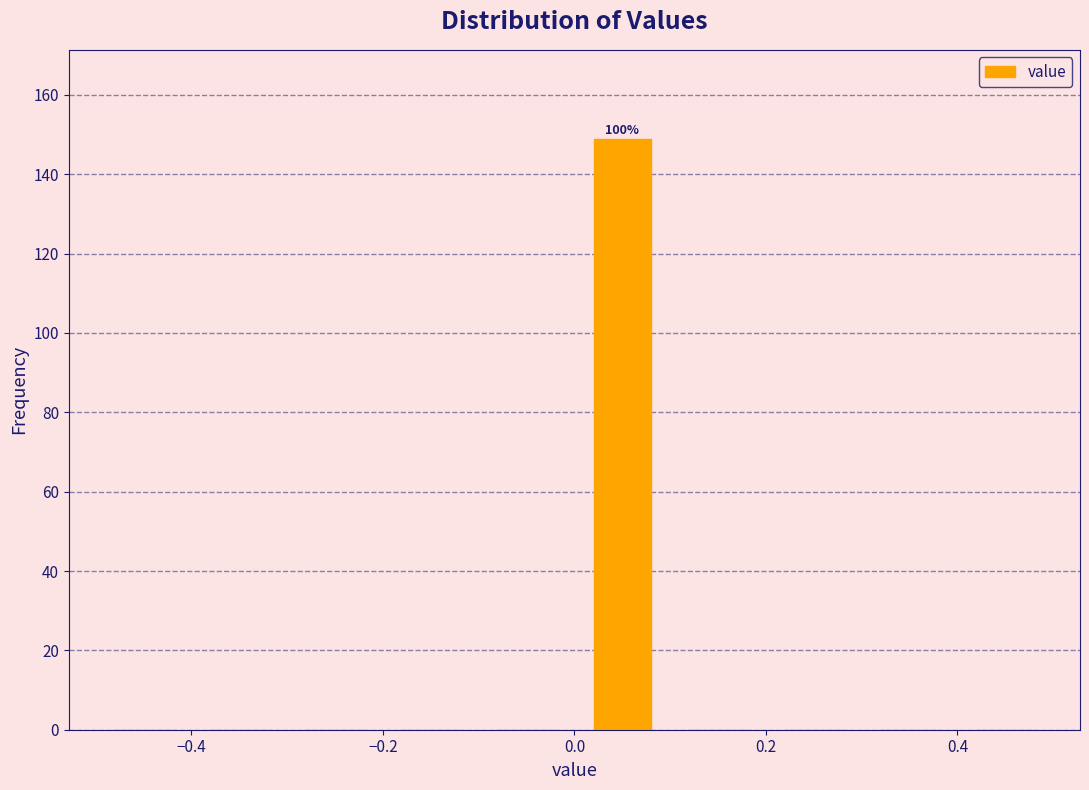

Which range on the x-axis has the tallest bar?

0.0 to 0.1